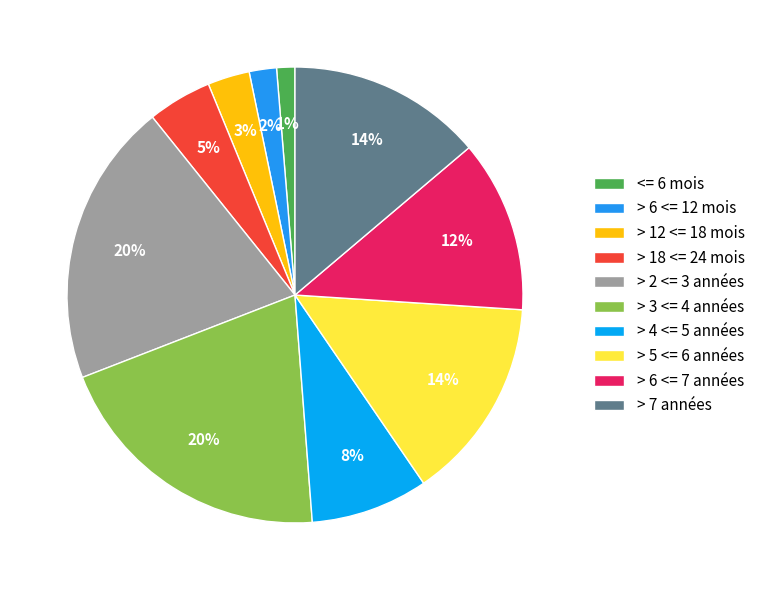

True or false: > 5 <= 6 années accounts for 7% of the total.

False